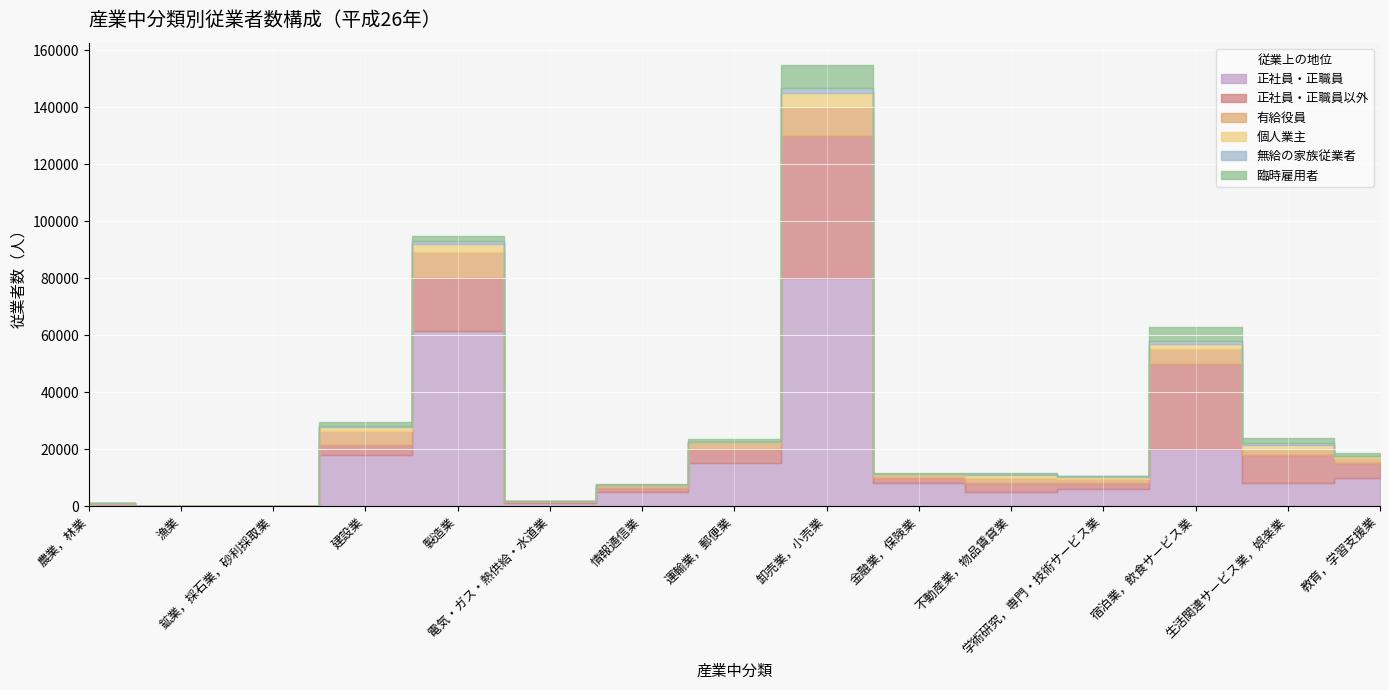

List the series in order of their peak value, highest first.

正社員・正職員, 正社員・正職員以外, 有給役員, 臨時雇用者, 個人業主, 無給の家族従業者